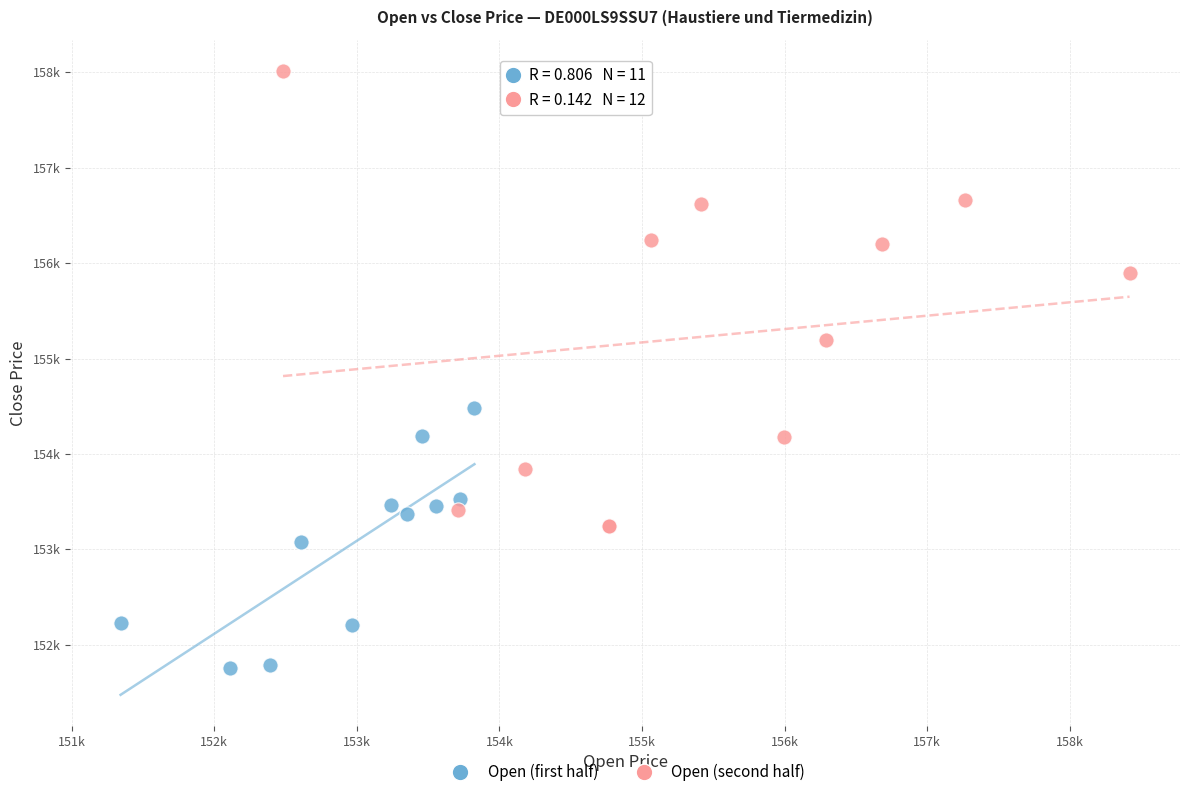

What are all the series names shown in the legend?

Open (first half), Open (second half)